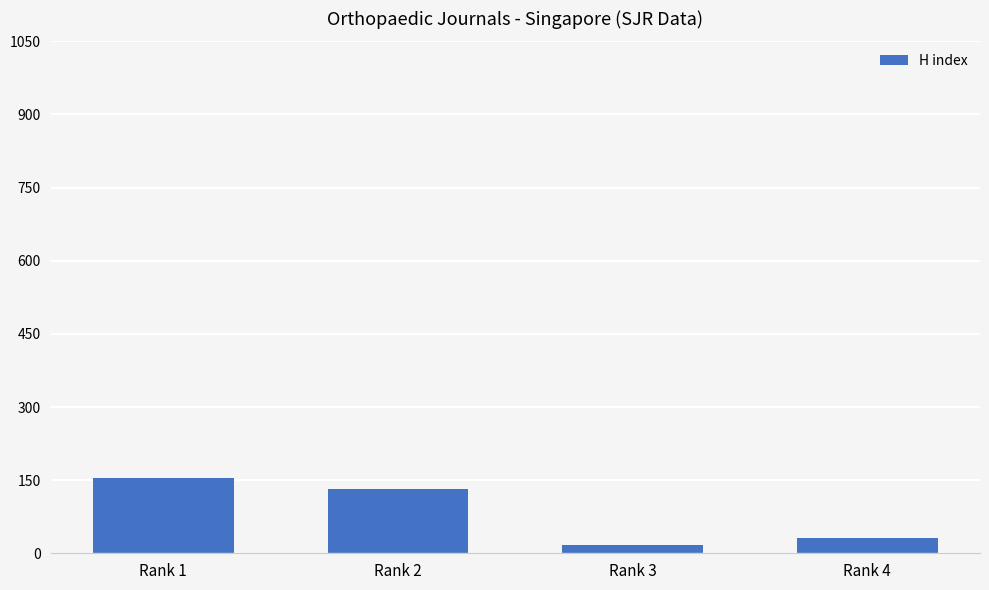

Count the values in the range 31 to 155.

3